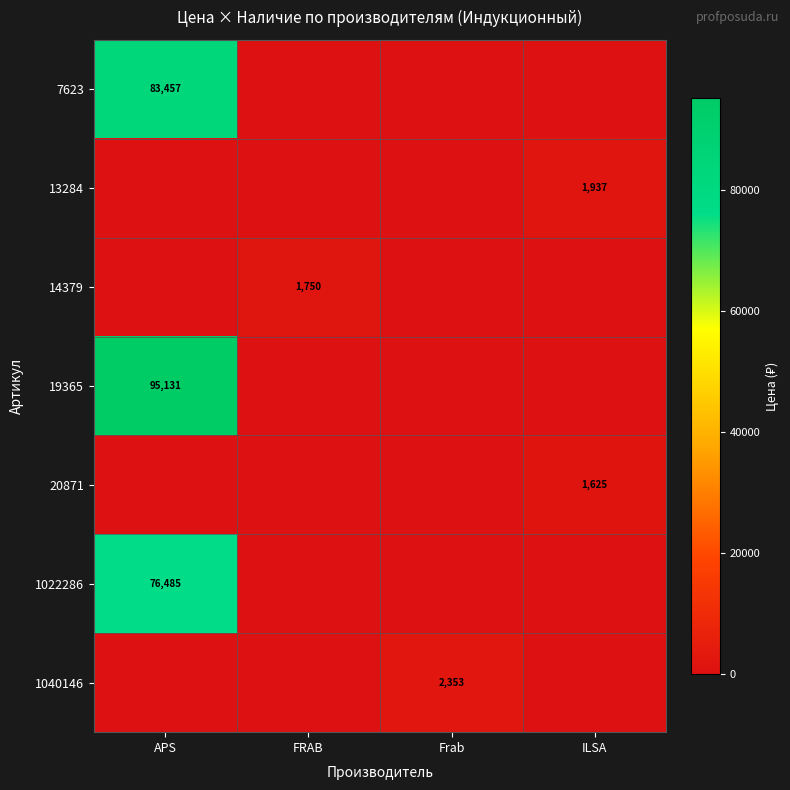

Which category has the lowest value across all series?

FRAB